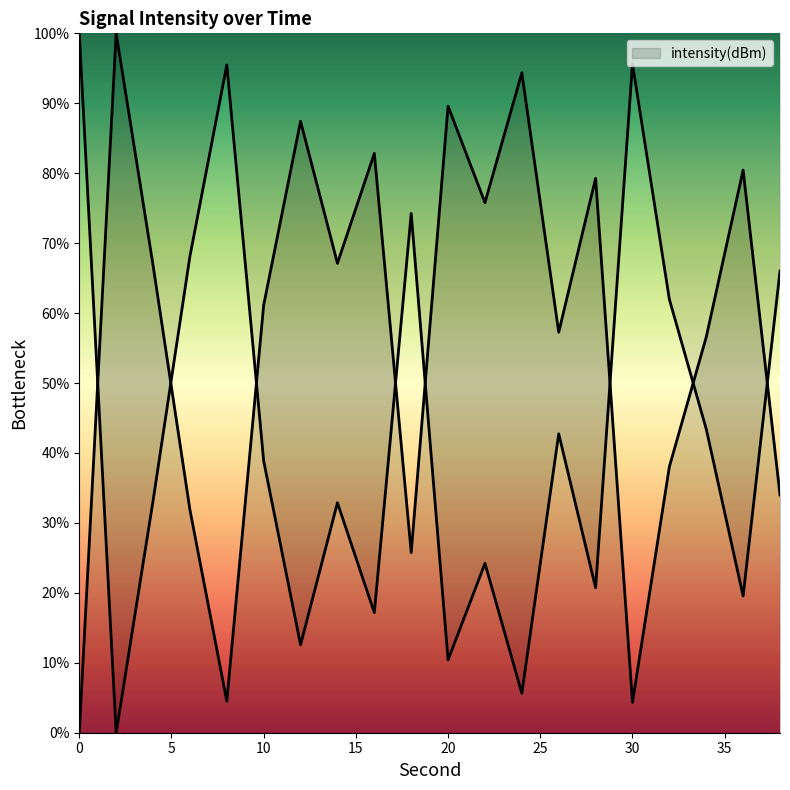

What is the change in value from 8 to 10?

+56.6